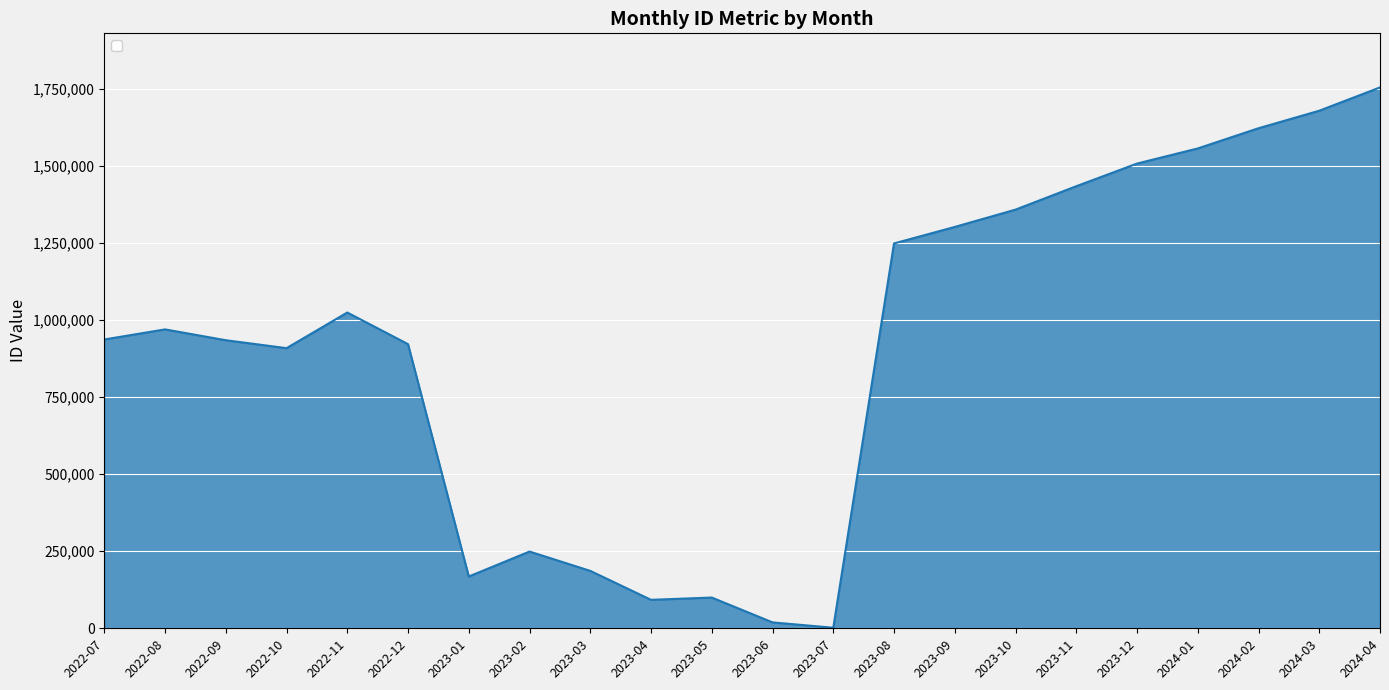

True or false: the data shows 1555996 at 2024-01.

True